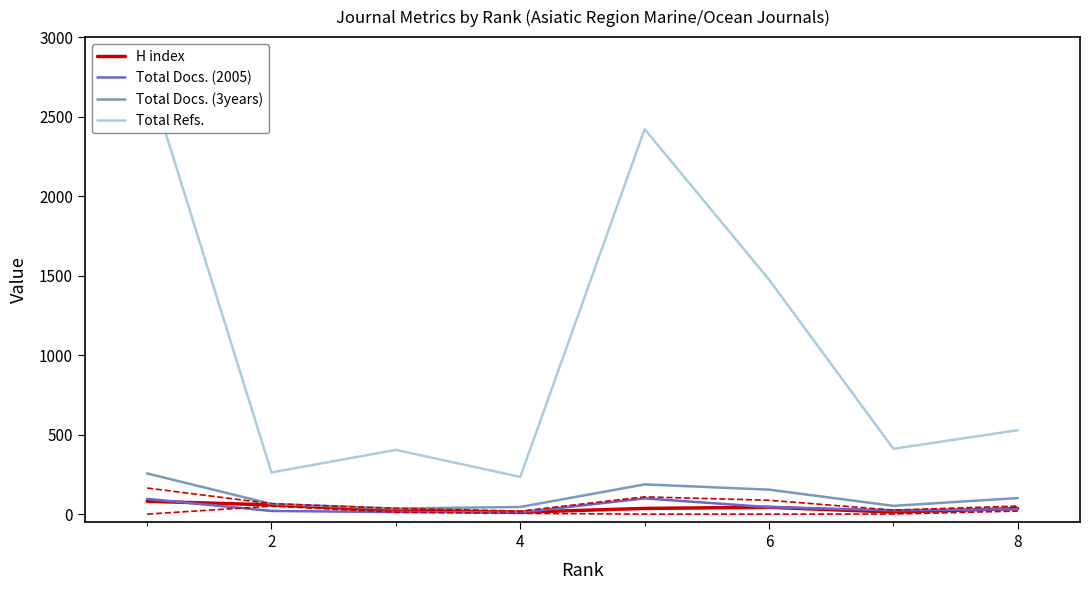

What is the value of the Total Docs. (2005) point at the 1st from the left?

96